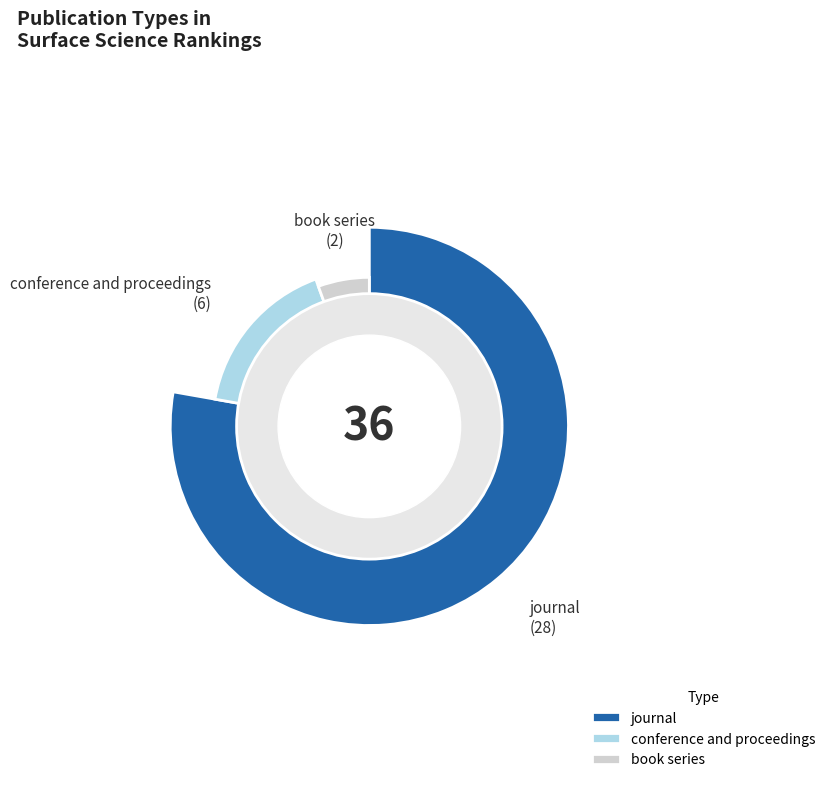

Does journal account for over 50% of the chart?

Yes